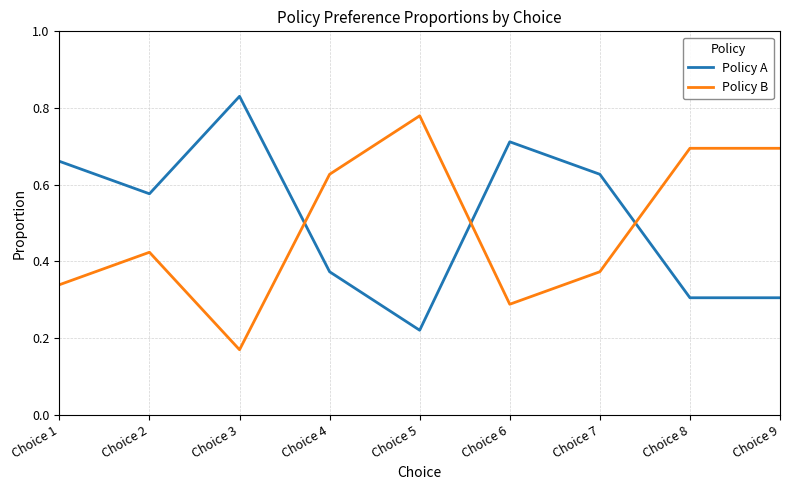

Is it true that Policy A equals 0.7 at Choice 6?

True